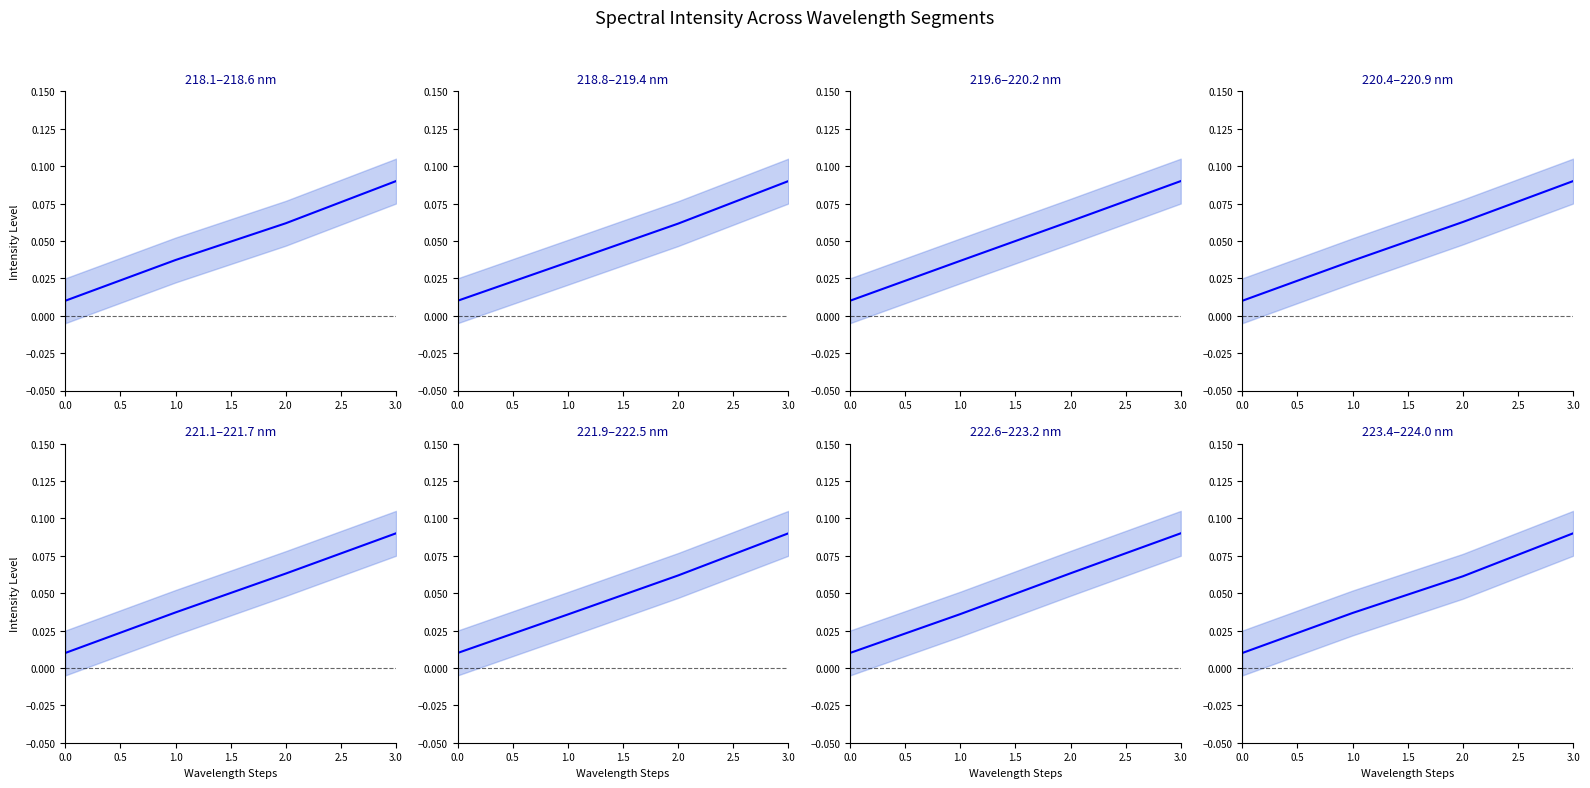

True or false: there are more than 2 points higher than both neighbors.

False